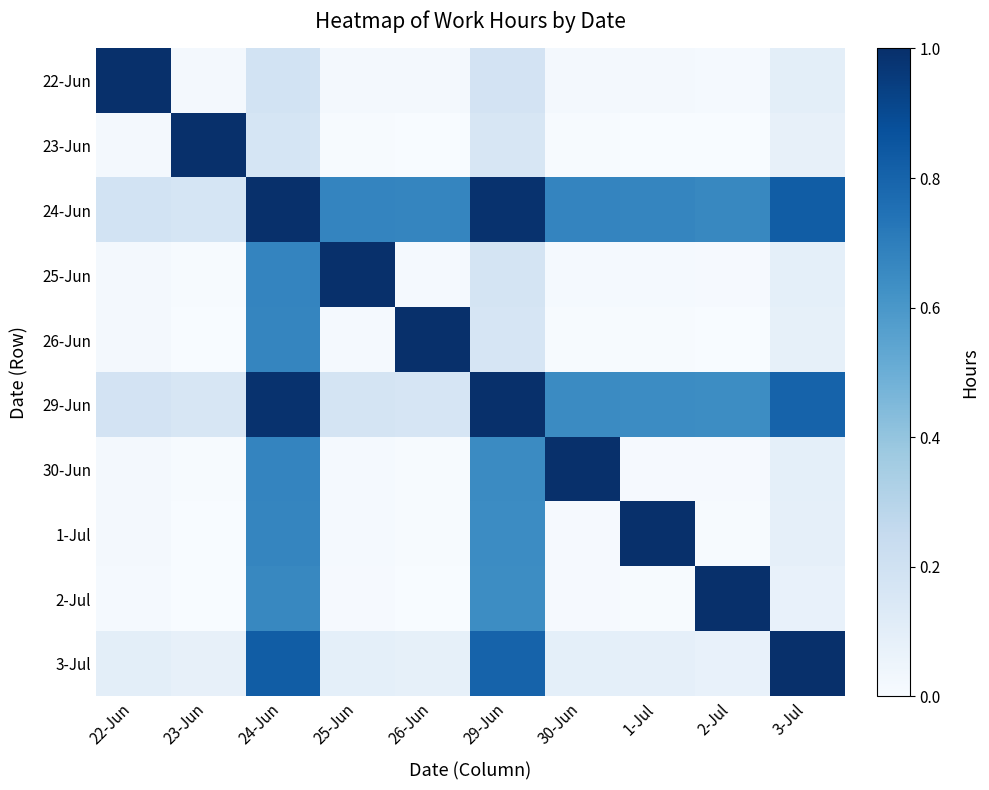

Which label corresponds to the largest value in the chart?

22-Jun